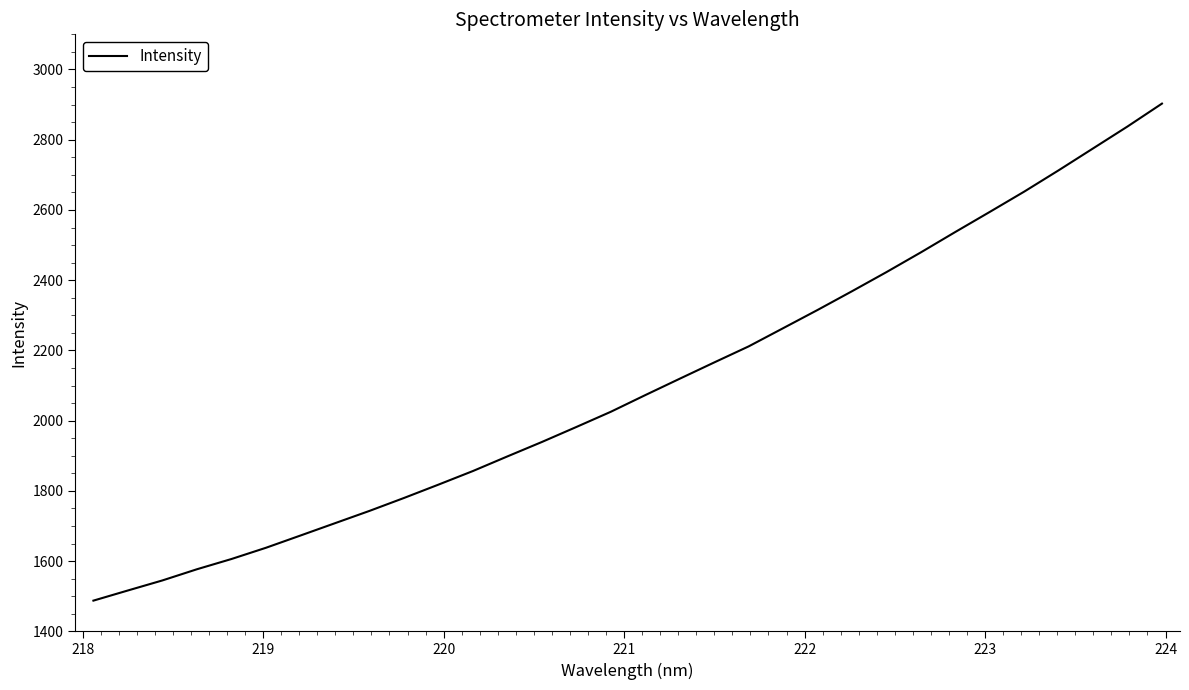

What is the greatest value displayed?

2902.8